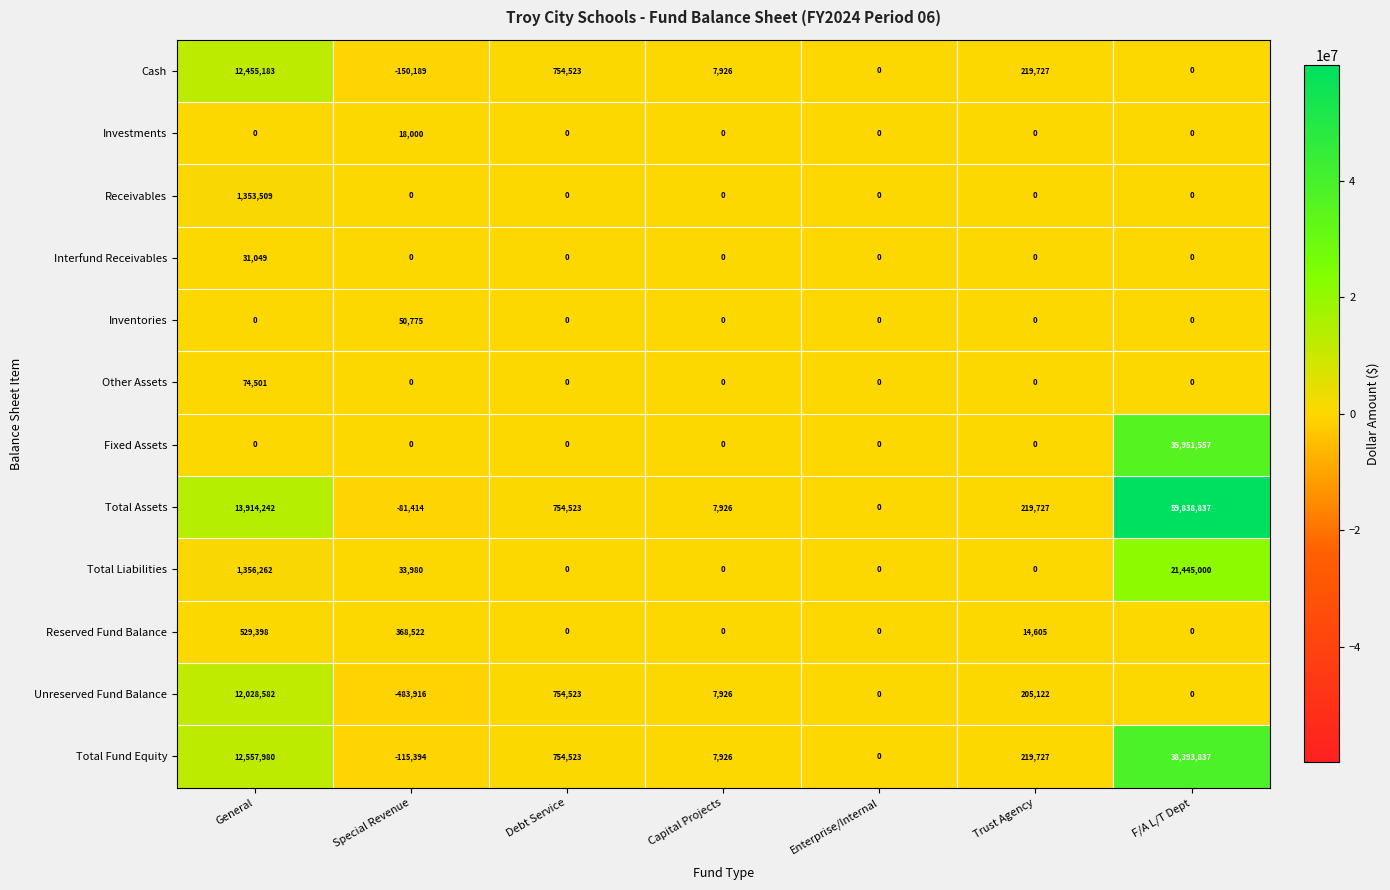

List the series in order of their peak value, lowest first.

Investments, Interfund Receivables, Inventories, Other Assets, Reserved Fund Balance, Receivables, Unreserved Fund Balance, Cash, Total Liabilities, Fixed Assets, Total Fund Equity, Total Assets